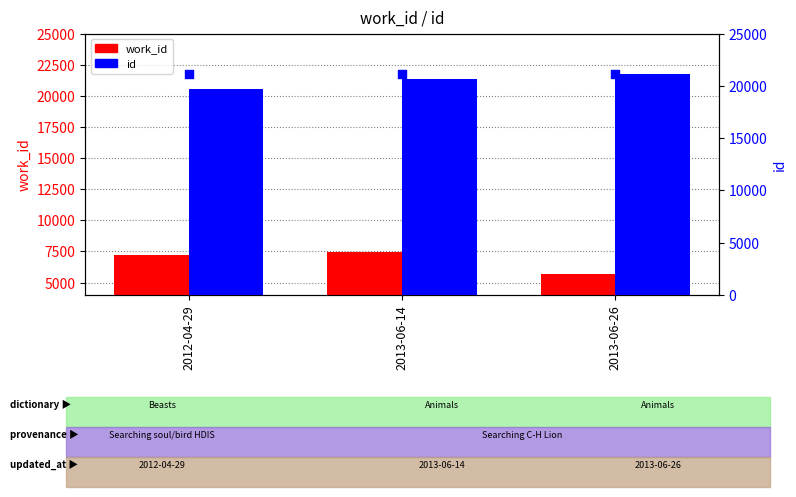

Which series contains the highest Y value?

id